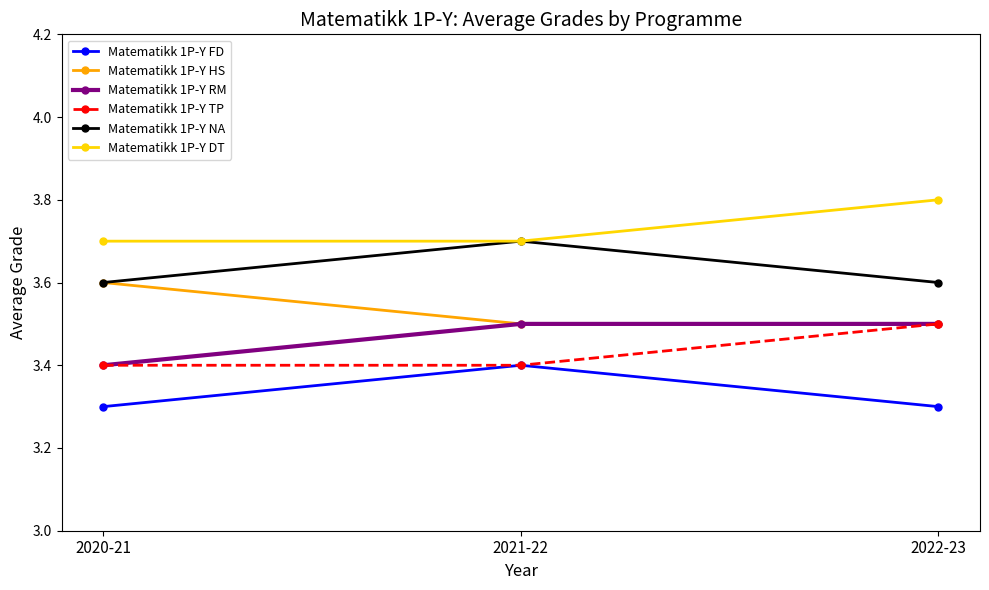

What is the value of the Matematikk 1P-Y NA point at the 2nd from the left?

3.7